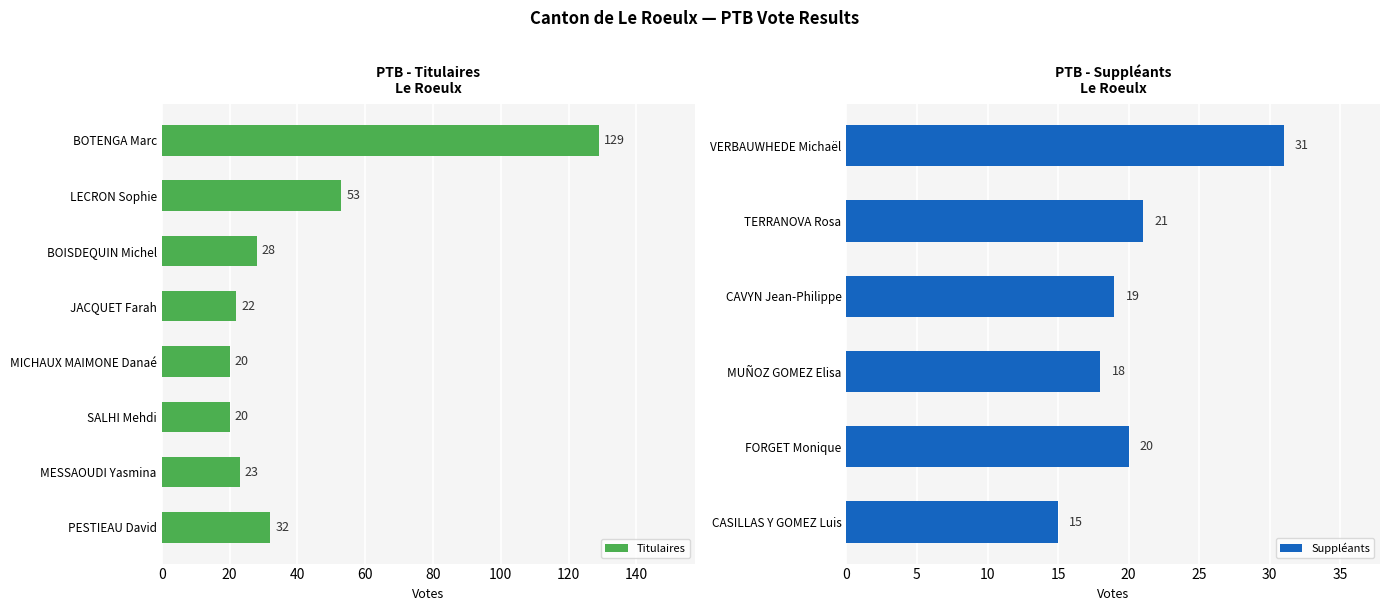

What is the value of the 5th bar from the left?

20